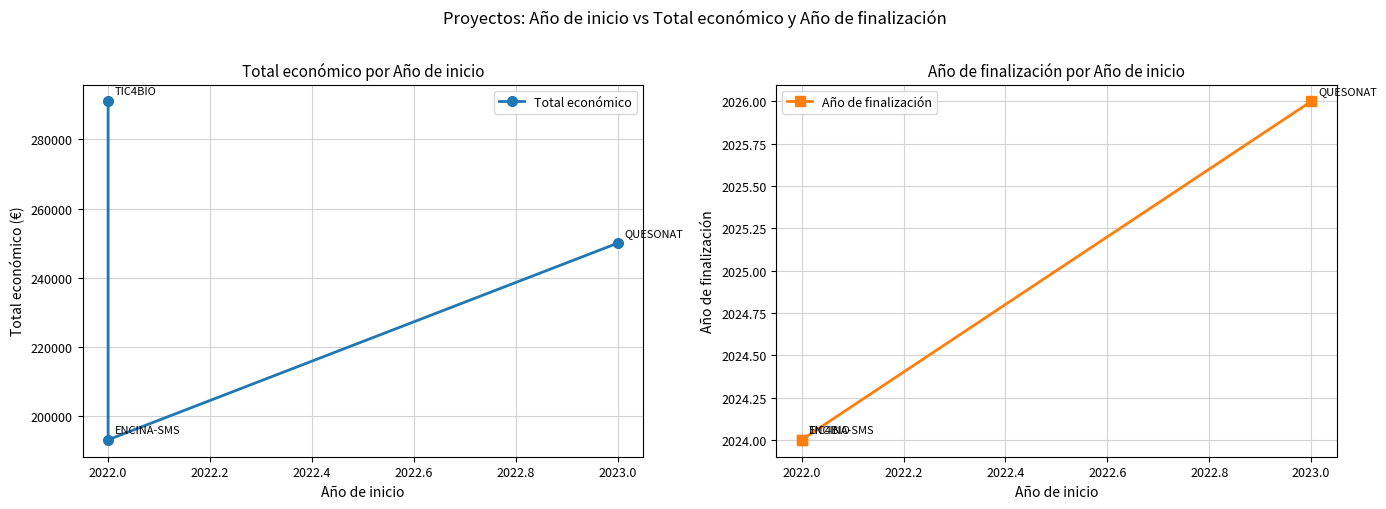

Which series has the largest total across all categories?

Total económico